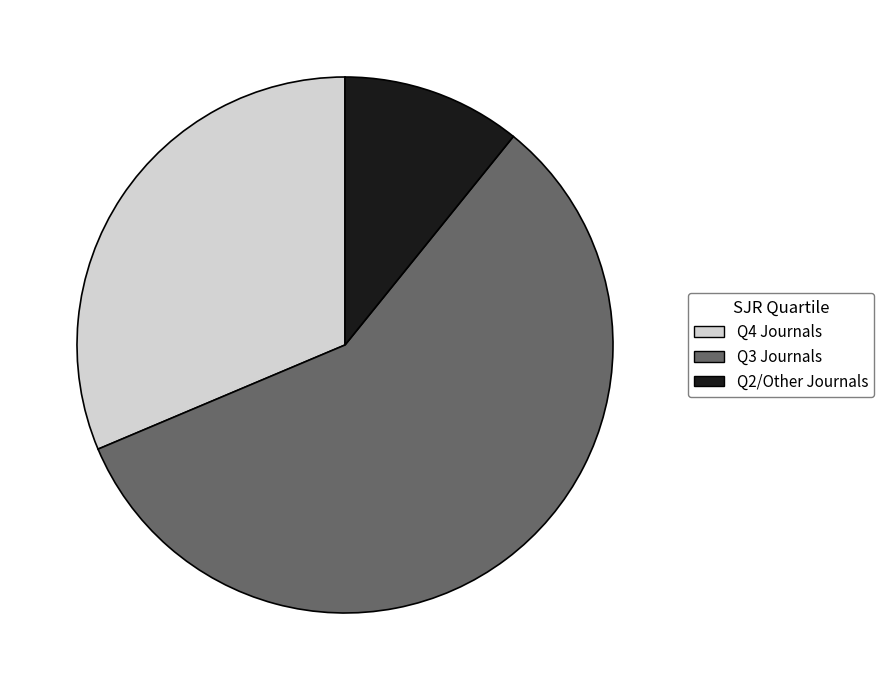

Which has a higher value, Q2/Other Journals or Q4 Journals?

Q4 Journals